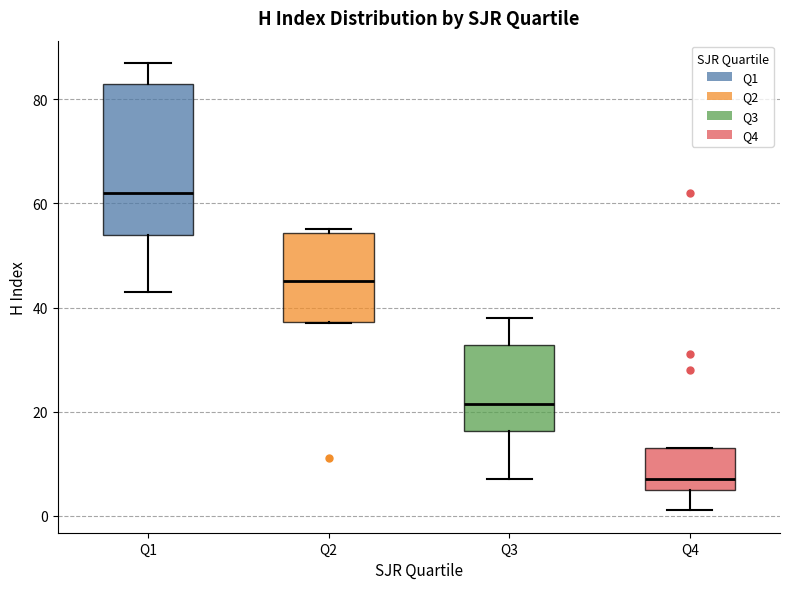

Reading left to right, read every box against the y-axis: the position of its median line, the range the box covers, and the ends of its whiskers. The values are not printed on the chart, so give them approximately, as read against the axis.

Q1: median 62, box 54 to 84, whiskers 44 to 88
Q2: median 46, box 38 to 54, whiskers 38 to 56
Q3: median 22, box 16 to 32, whiskers 8 to 38
Q4: median 8, box 6 to 14, whiskers 2 to 14